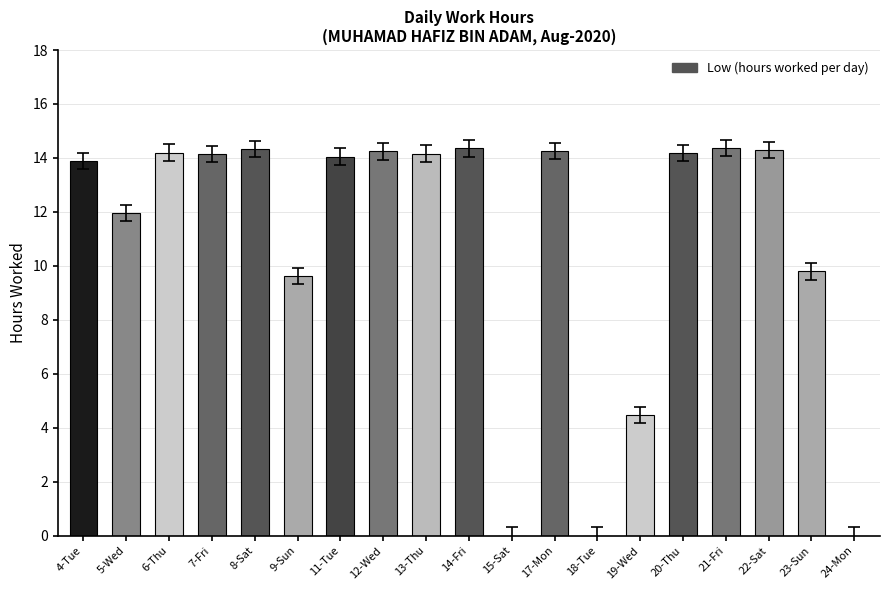

What is the approximate value at 6-Thu?

14.2